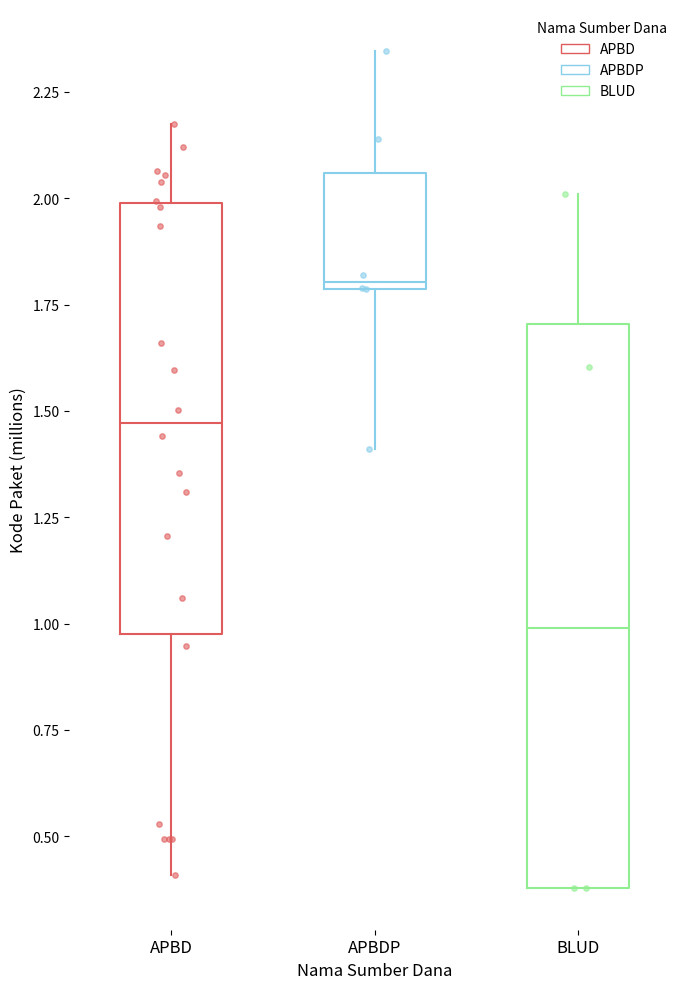

Which box has the highest median line?

APBDP